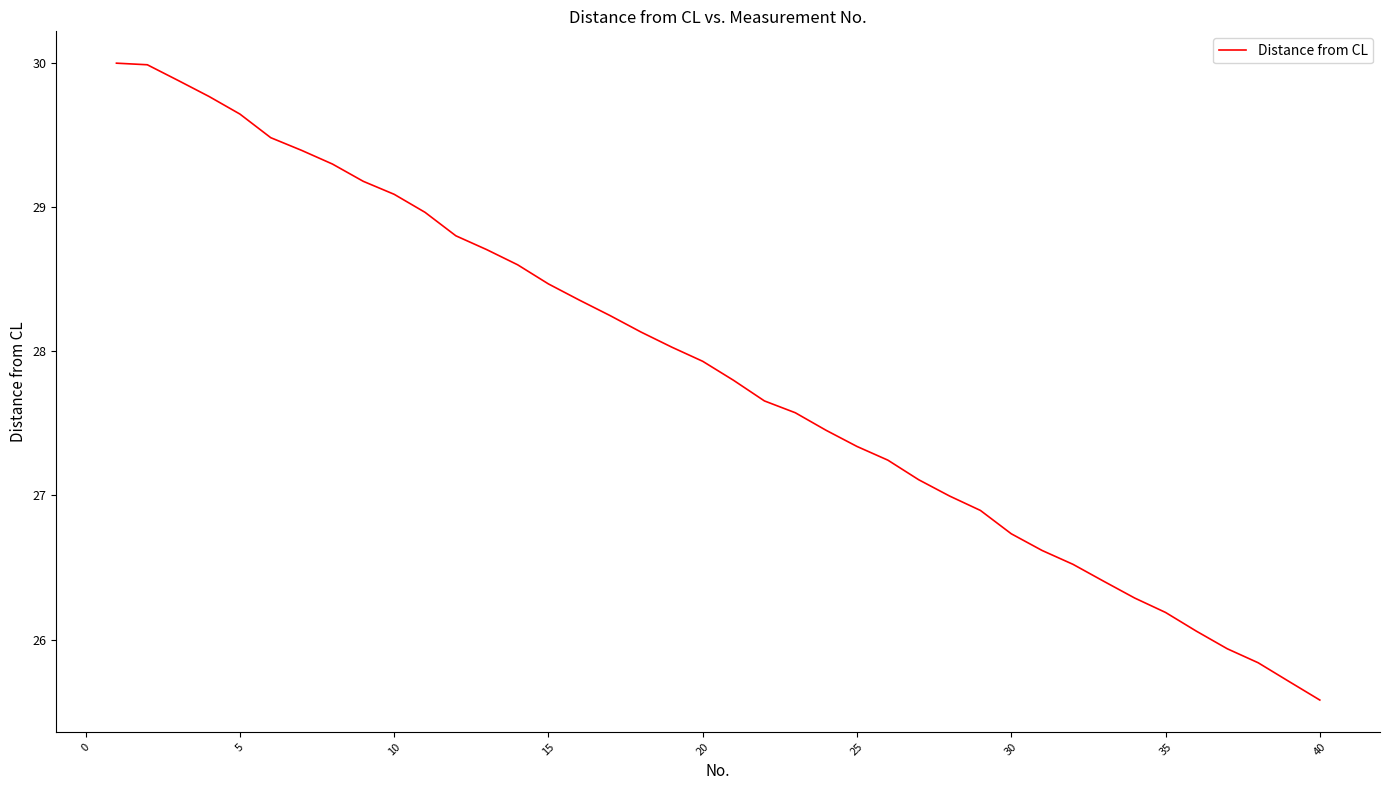

What is the maximum value shown in the chart?

30.0